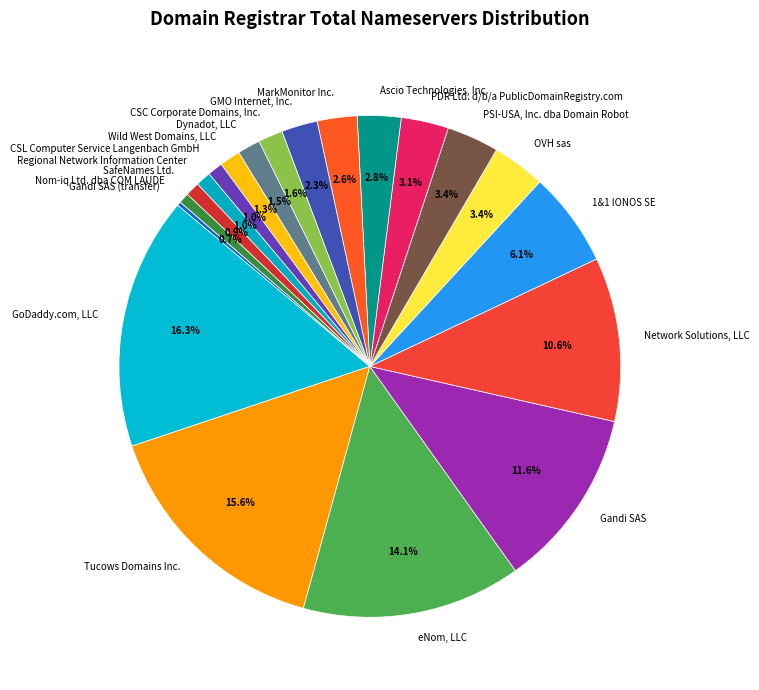

Is there any slice that represents more than half of the pie?

No